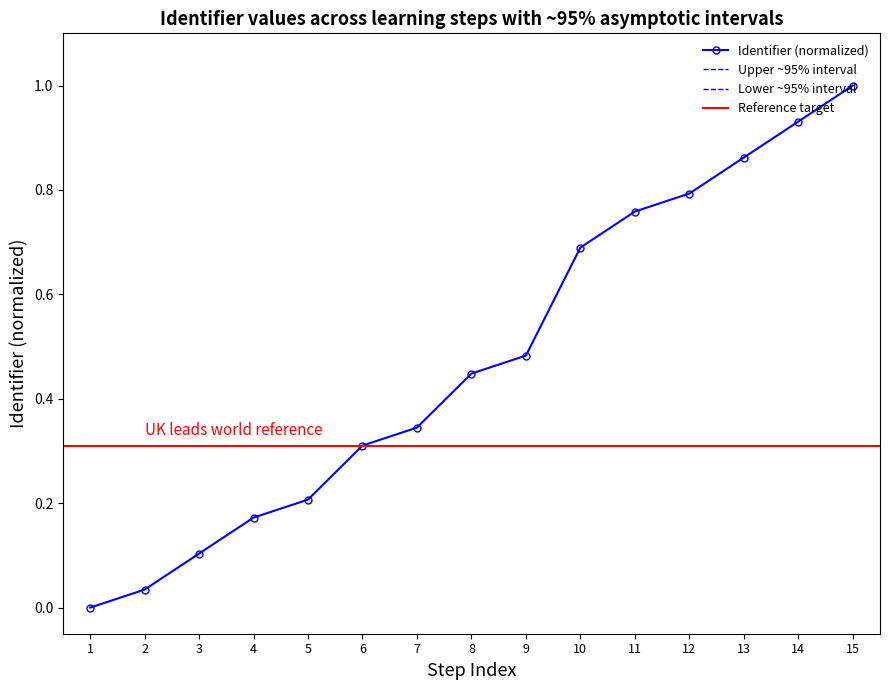

The Identifier (normalized) series shows 0.0 at 1. True or false?

True